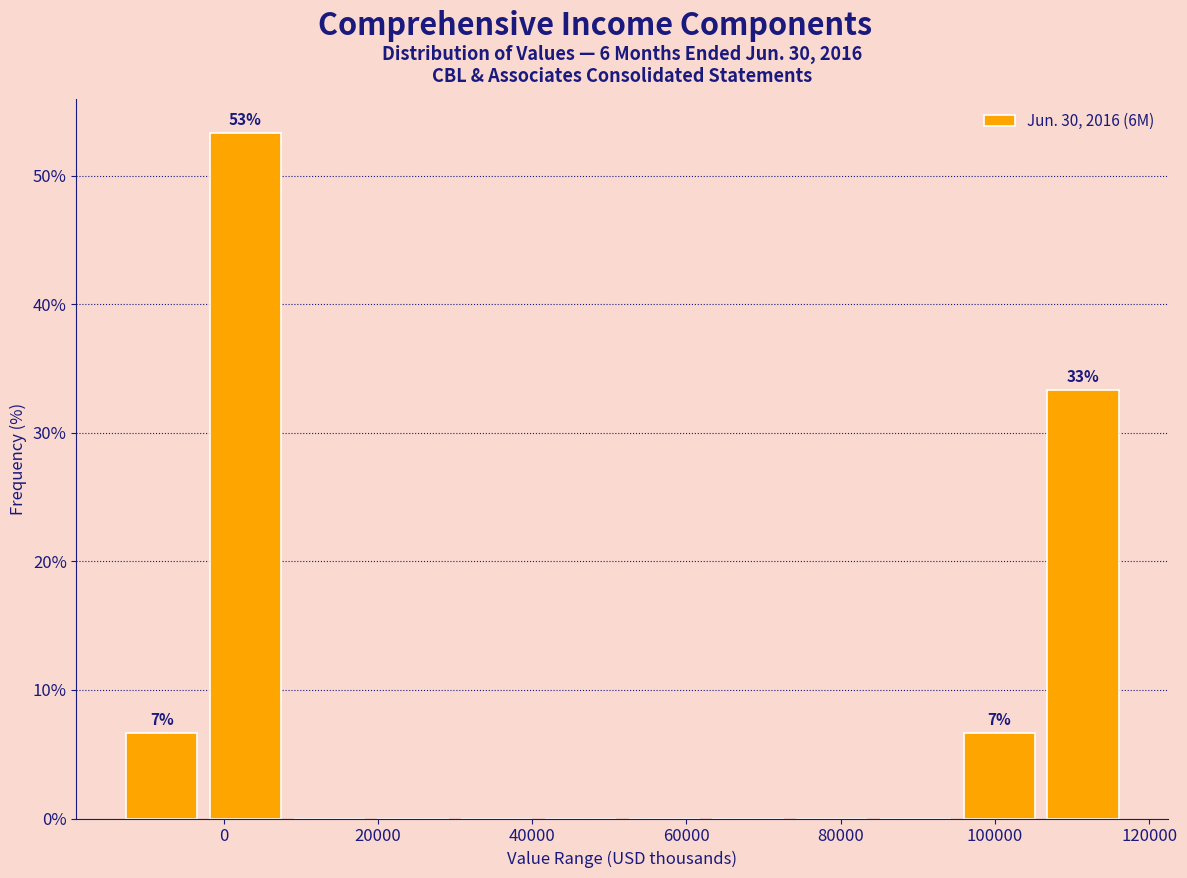

Over which range of the x-axis is the bar tallest?

-2000 to 8000